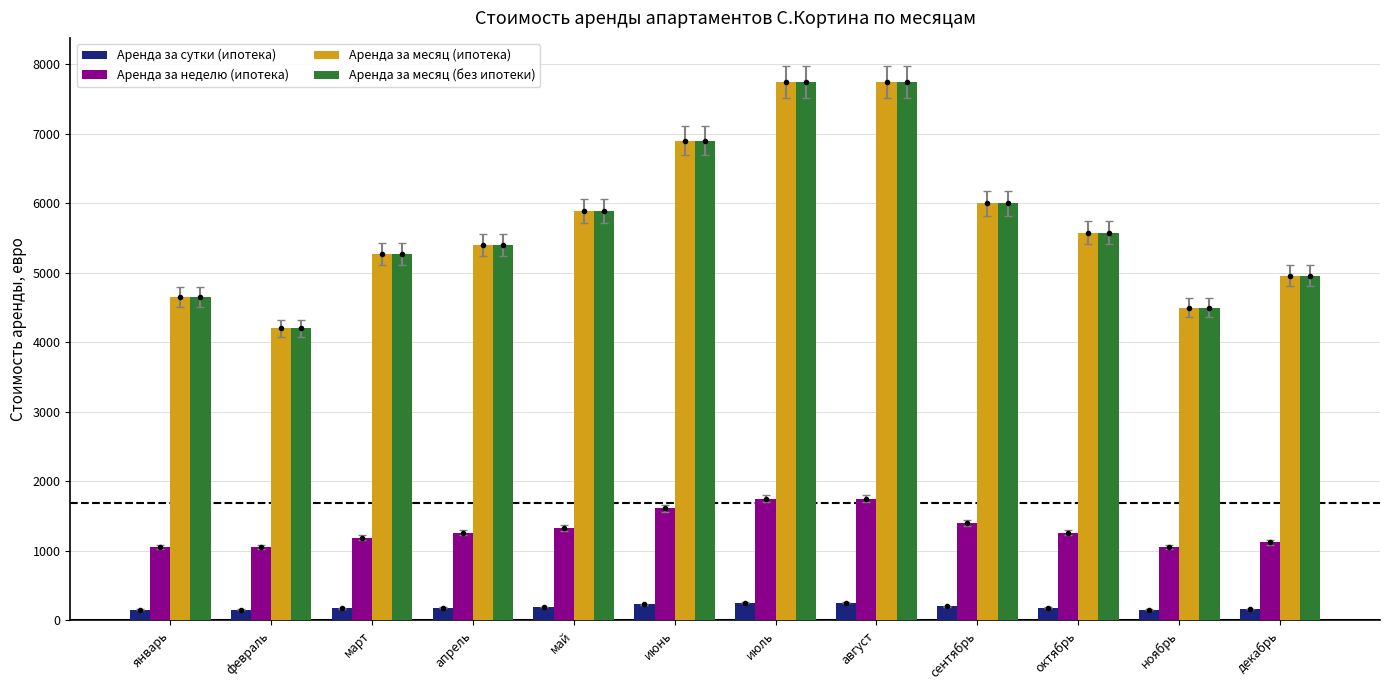

Which series changed the most between февраль and декабрь?

Аренда за месяц (ипотека)